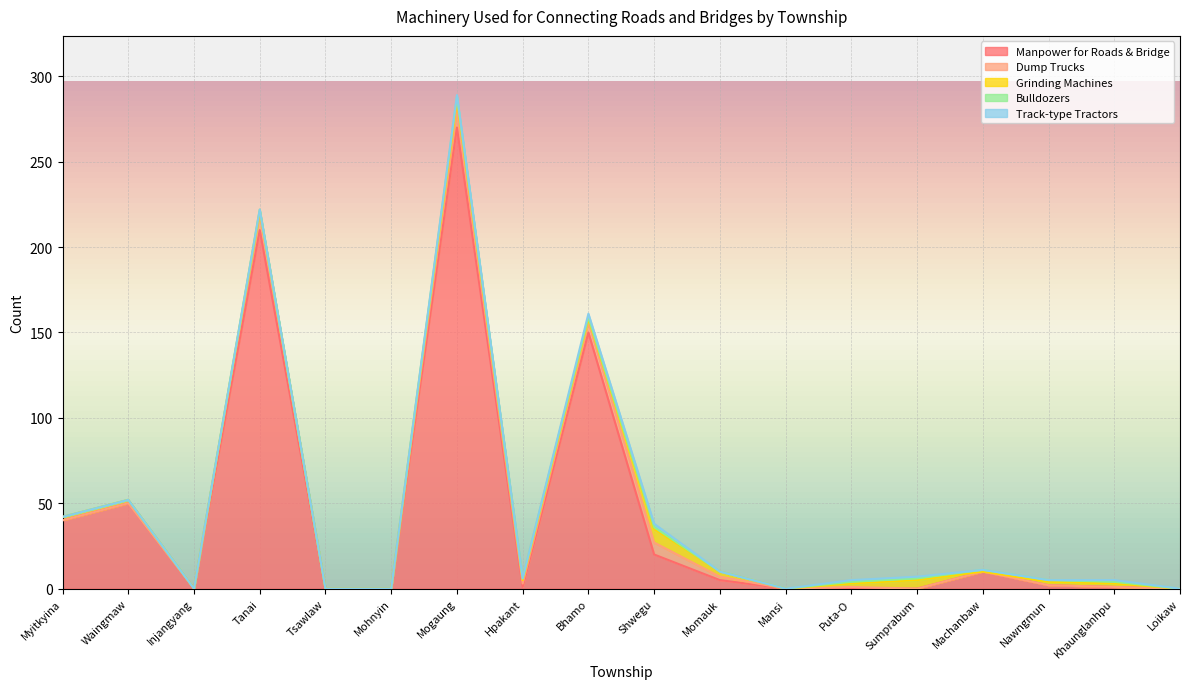

At which label is Track-type Tractors closest to 1?

Mogaung